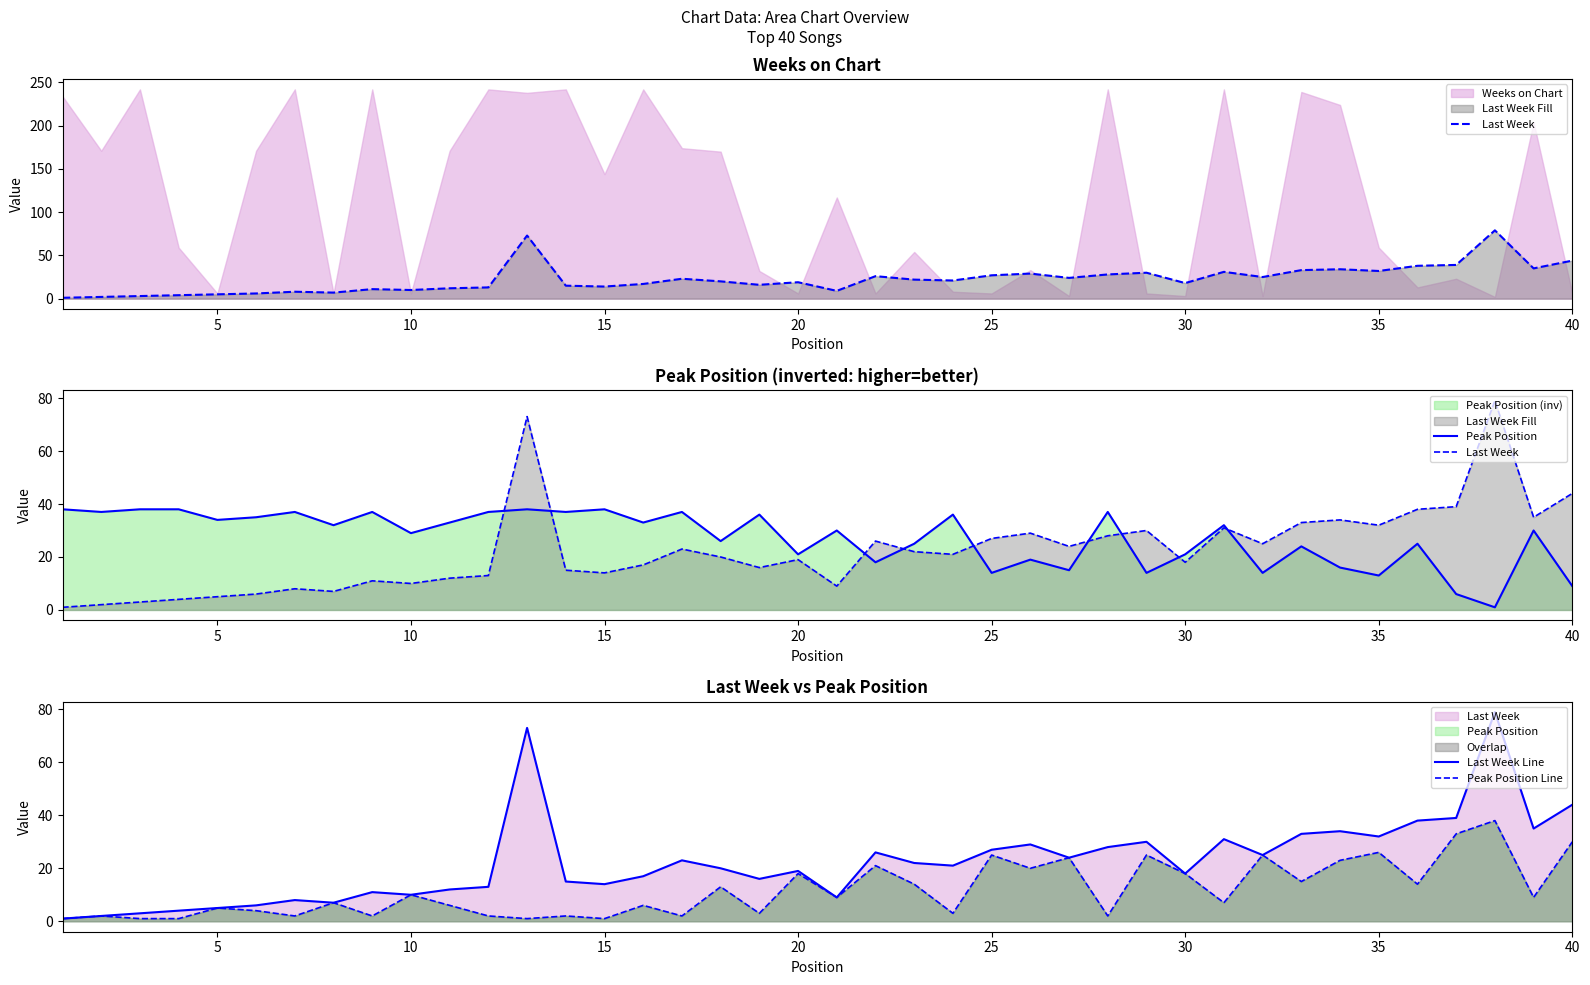

What is the average value of the Peak Position series?

27